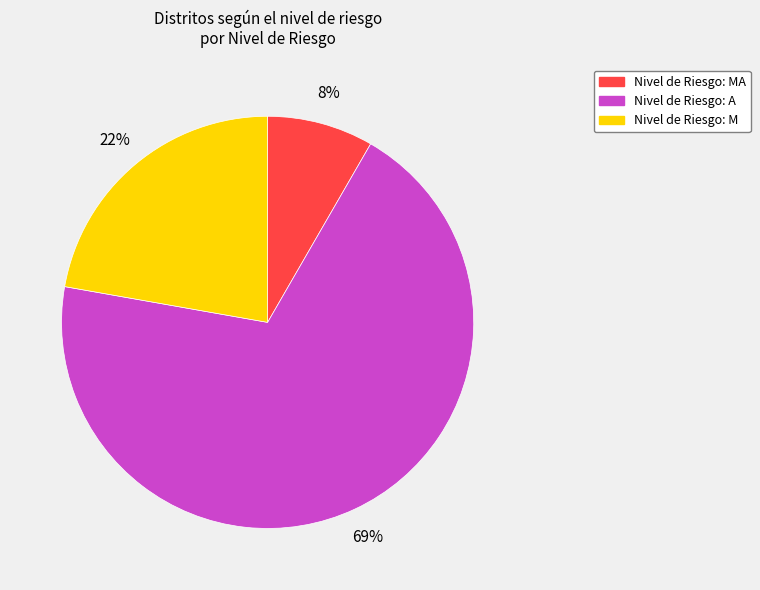

Is there a majority slice in this chart?

Yes